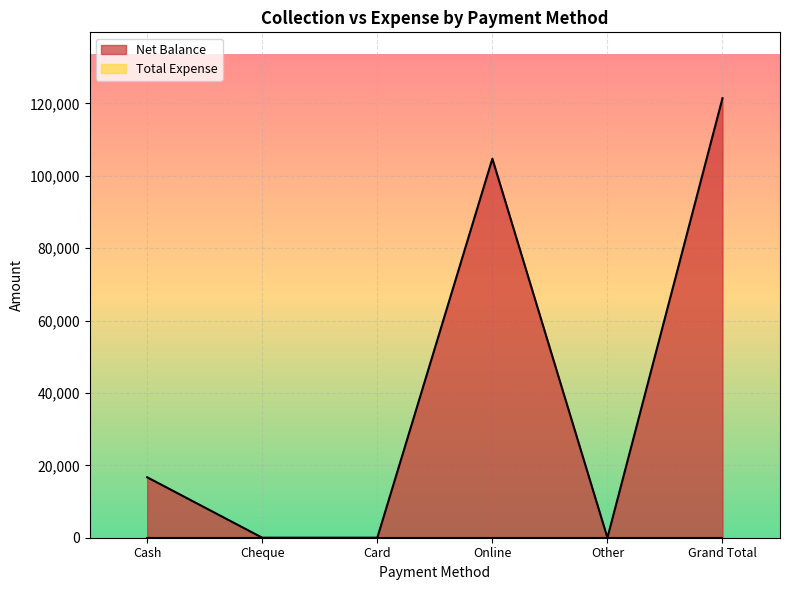

Reading right to left, what are all the values shown in this chart?

Grand Total=121400	Other=0	Online=104700	Card=0	Cheque=0	Cash=16700